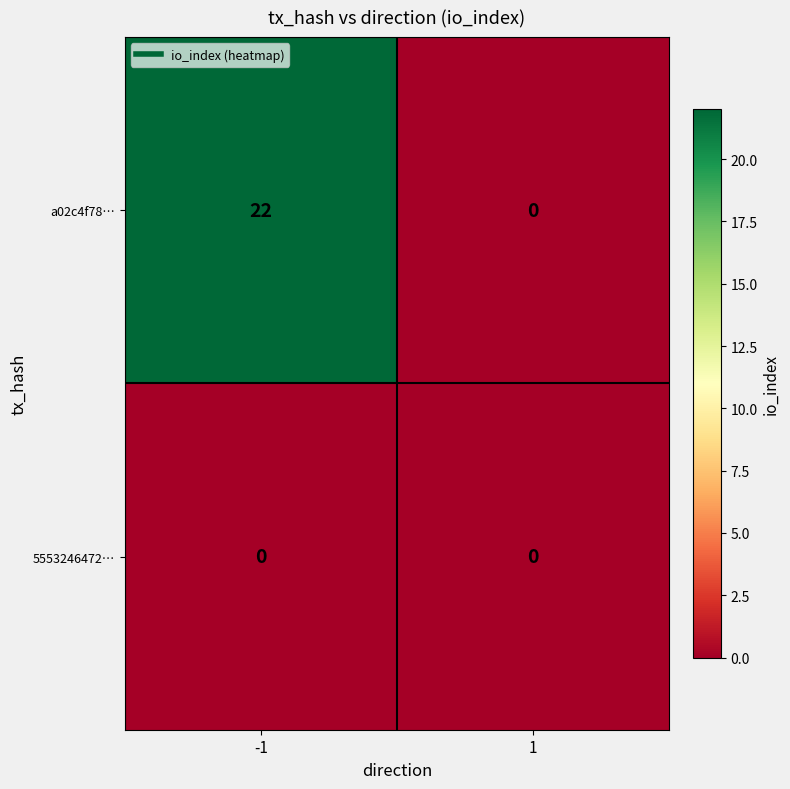

Rank the series by their average value, from highest to lowest.

a02c4f78…, 5553246472…